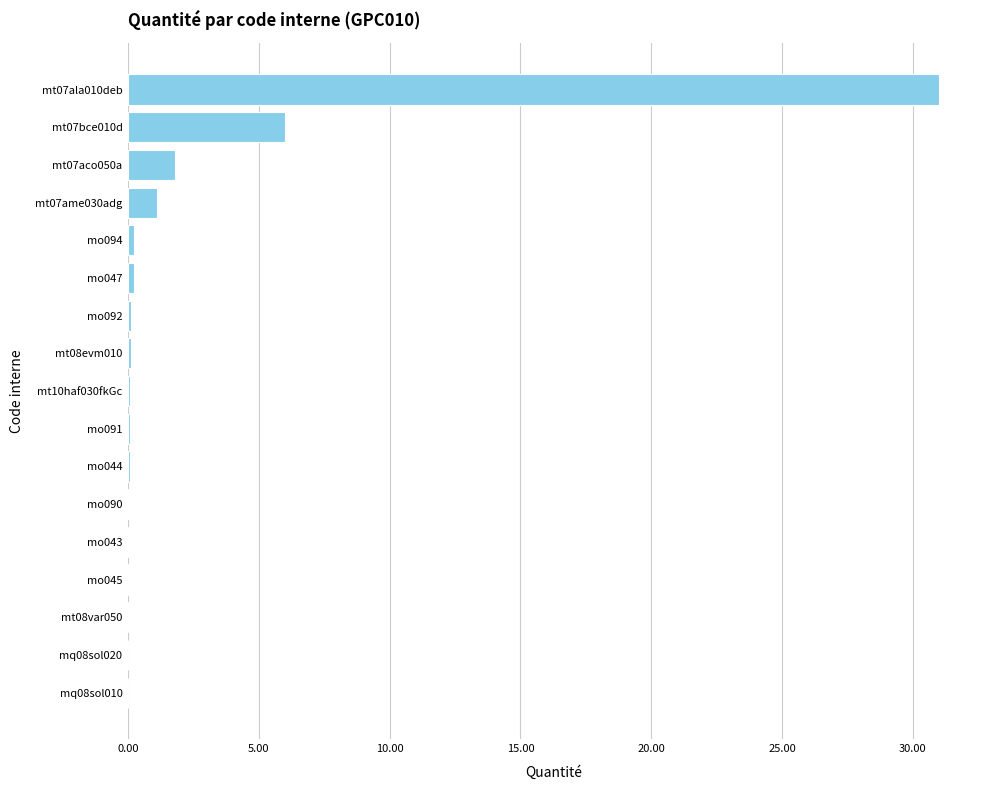

True or false: the data shows 6.0 at mt07bce010d.

True